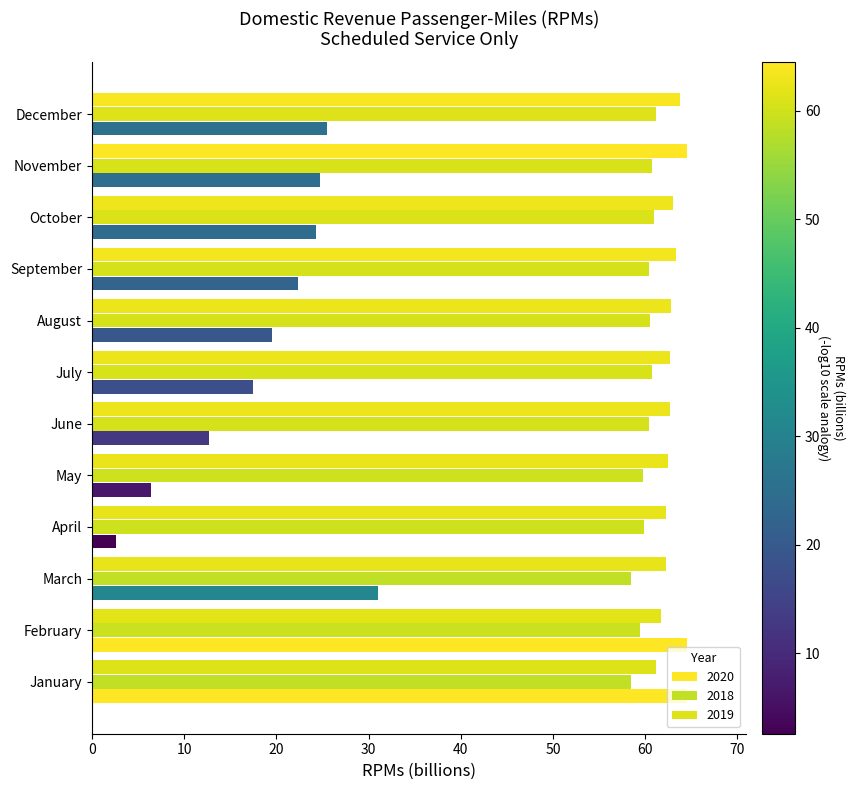

How many distinct data groups are displayed?

3